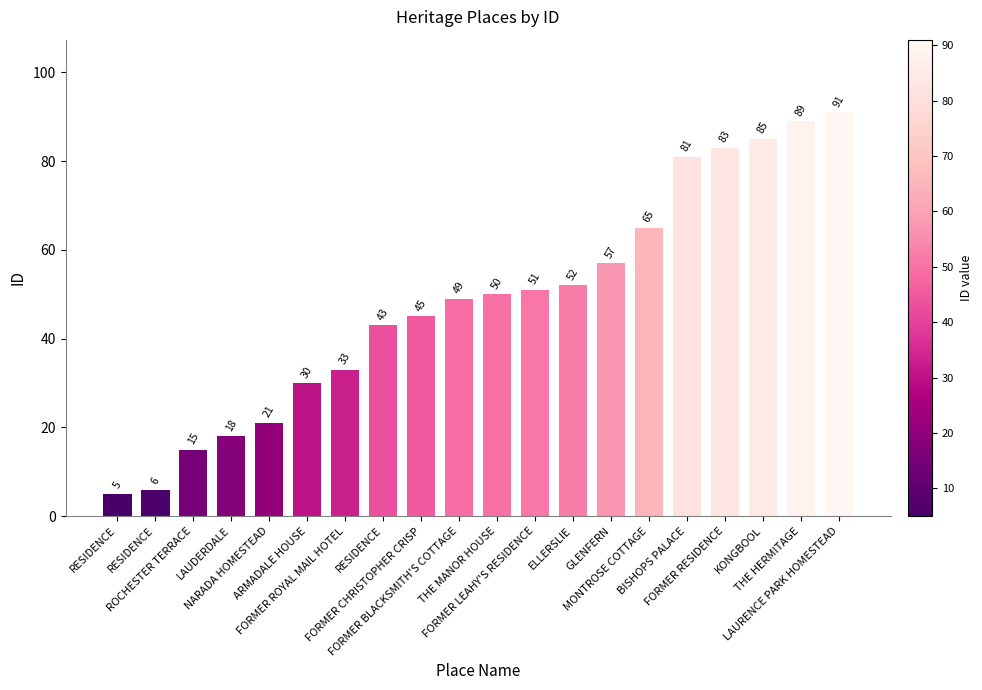

How many values are below 50?

10